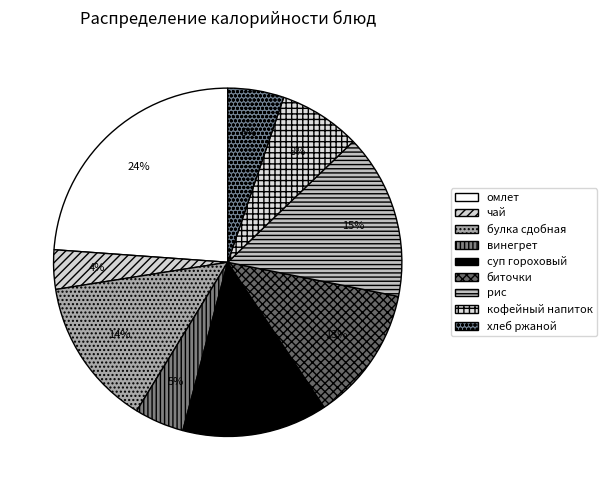

Combined, do хлеб ржаной and булка сдобная account for over 50%?

No